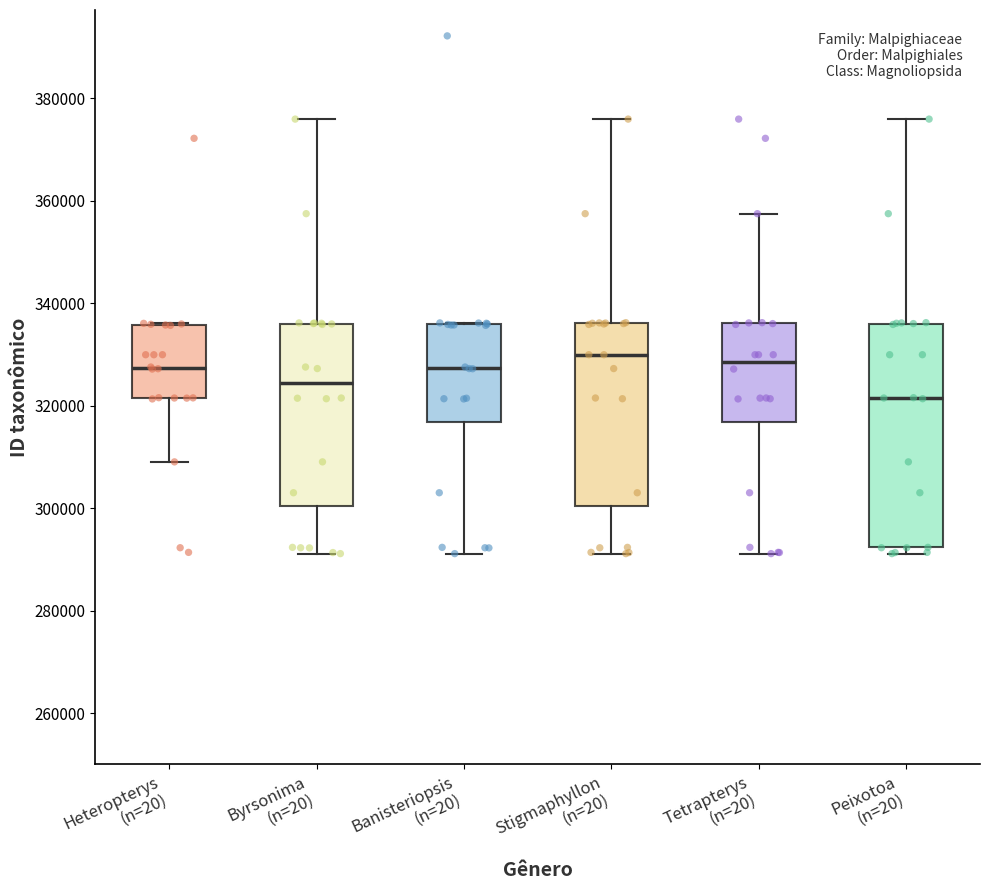

Which box has the lowest median line?

Peixotoa (n=20)